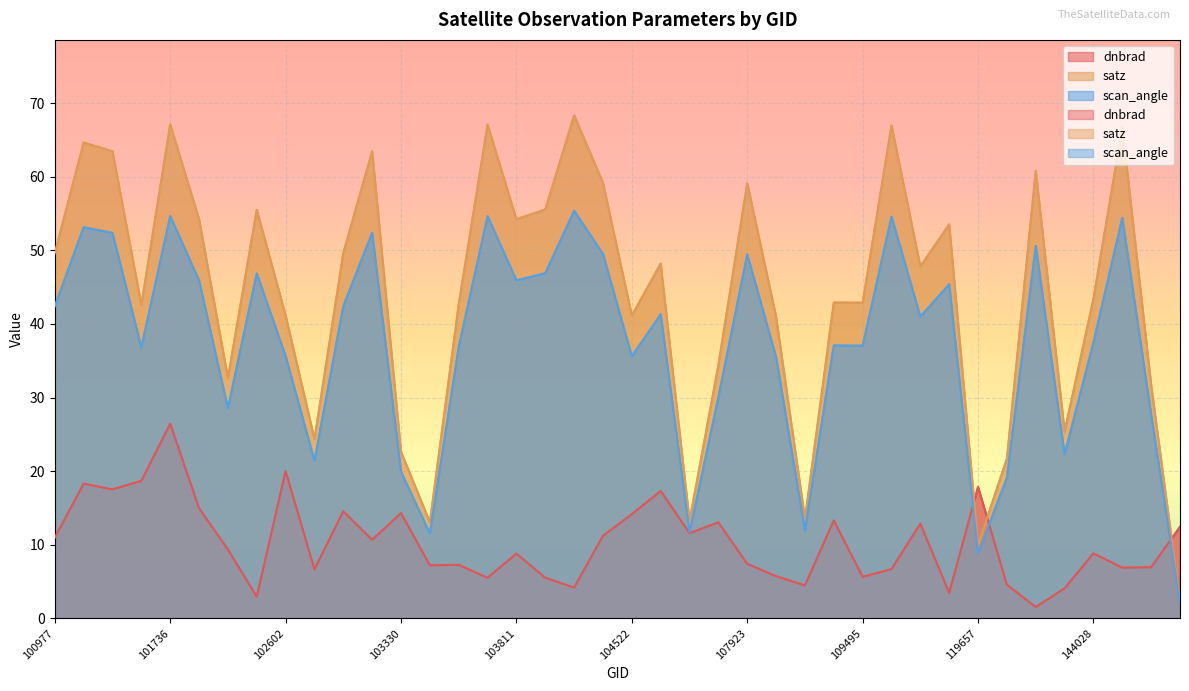

How many interior local peaks does the dnbrad series have?

13